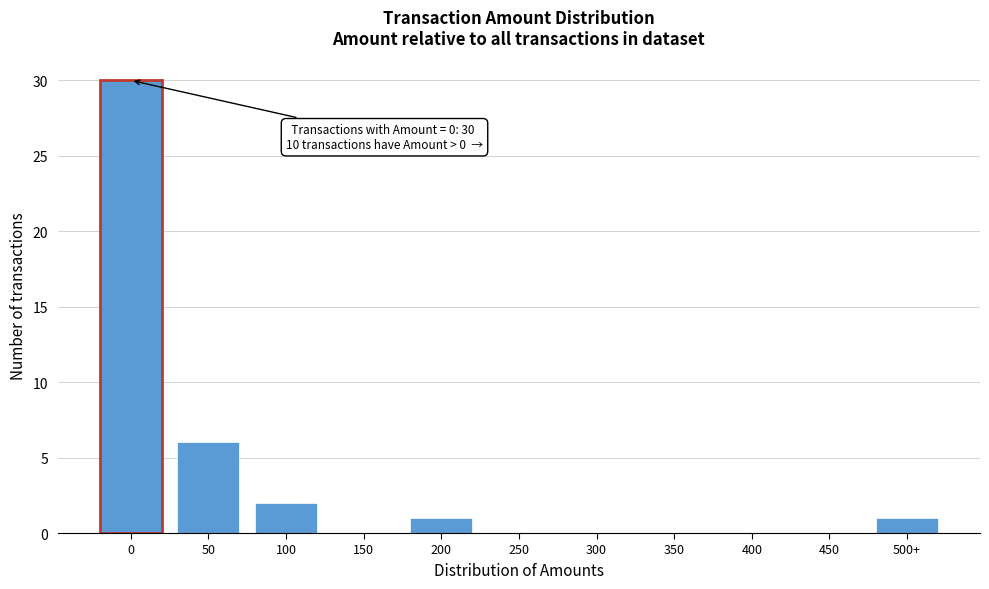

Reading left to right, list all the values displayed in this chart.

0=30	50=6	100=2	150=0	200=1	250=0	300=0	350=0	400=0	450=0	500+=1